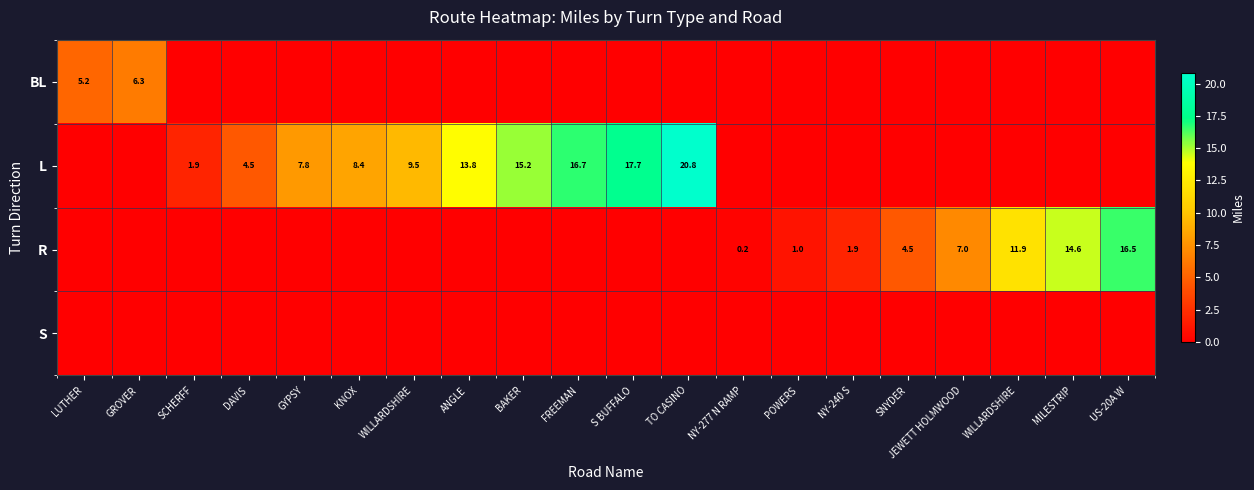

How many data points in R are above 0?

8